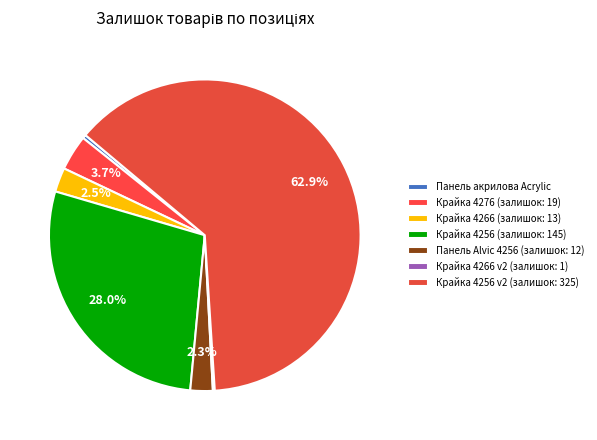

How many segments does this pie chart have?

7